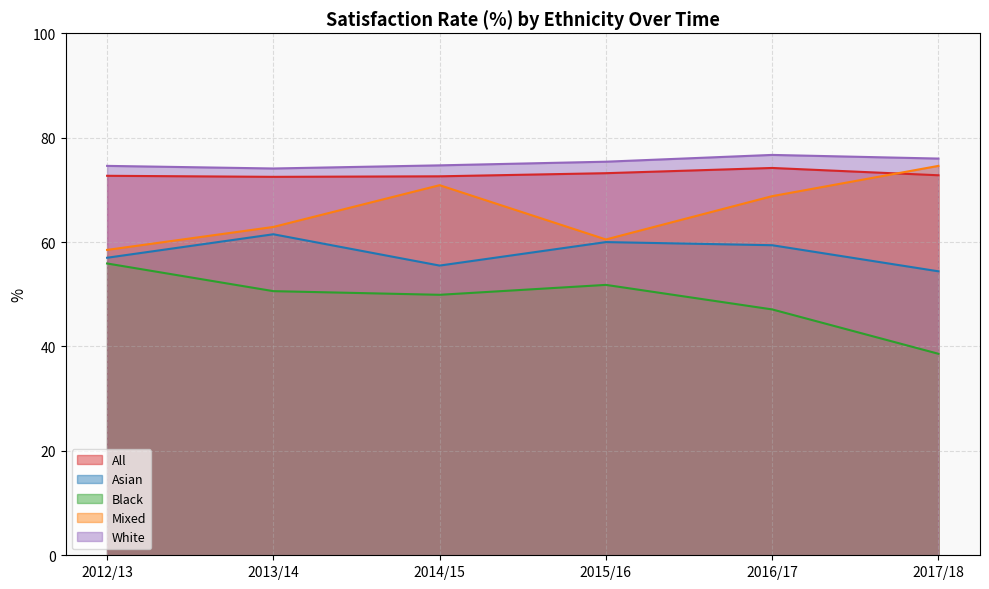

Reading left to right, list all the values displayed in this chart.

All: 2012/13=72.7	2013/14=72.5	2014/15=72.6	2015/16=73.2	2016/17=74.2	2017/18=72.8
Asian: 2012/13=57.0	2013/14=61.5	2014/15=55.5	2015/16=60.0	2016/17=59.4	2017/18=54.4
Black: 2012/13=55.9	2013/14=50.6	2014/15=49.9	2015/16=51.8	2016/17=47.1	2017/18=38.6
Mixed: 2012/13=58.5	2013/14=62.9	2014/15=70.9	2015/16=60.5	2016/17=68.8	2017/18=74.6
White: 2012/13=74.6	2013/14=74.1	2014/15=74.7	2015/16=75.4	2016/17=76.7	2017/18=76.0